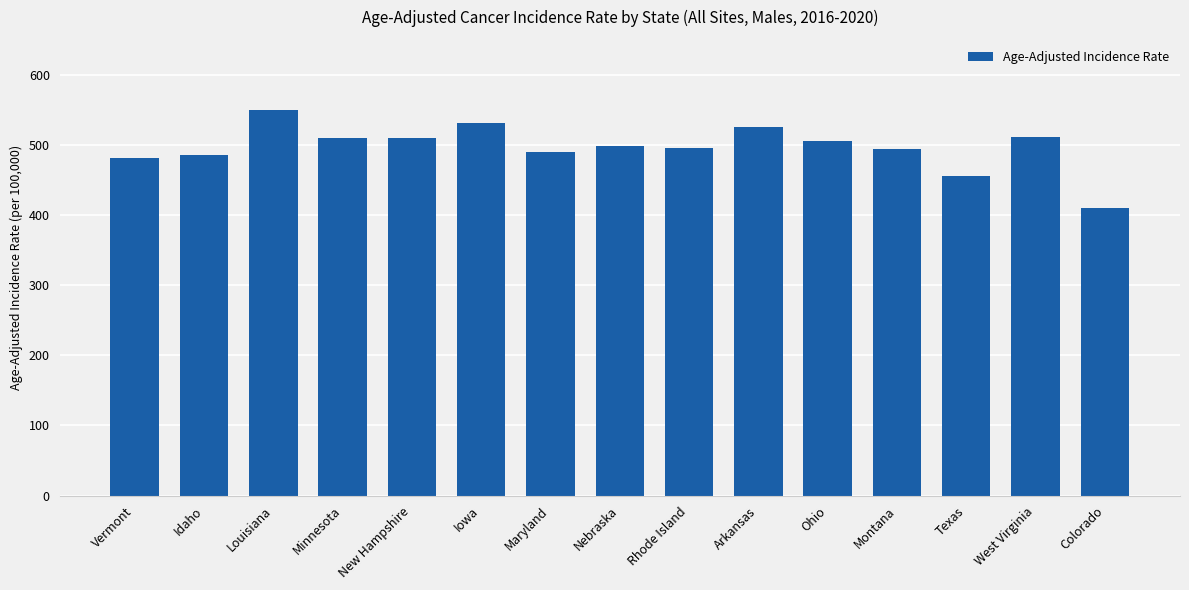

What is the average value?

497.3